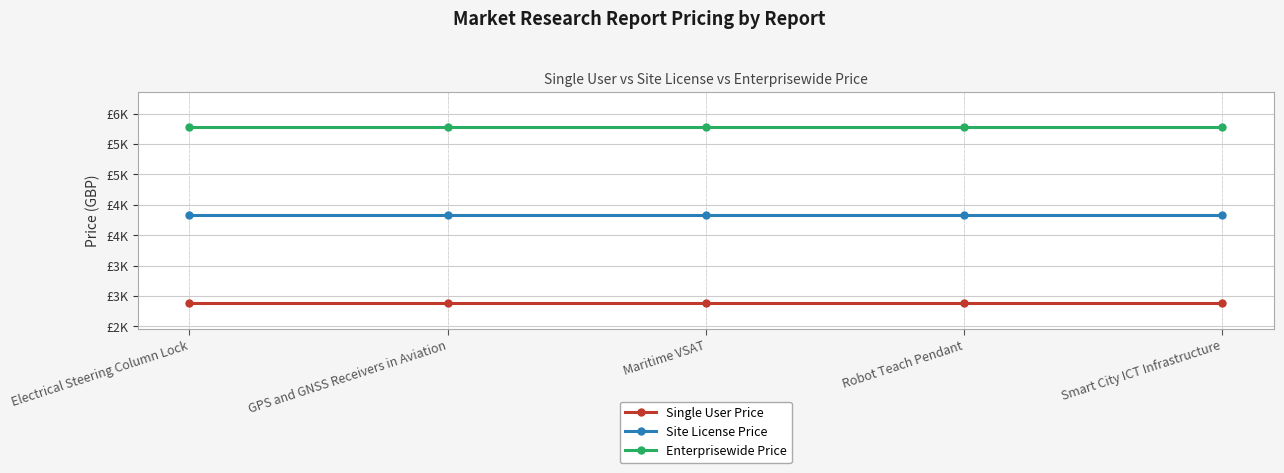

Is this an area chart (filled region under the line)?

No